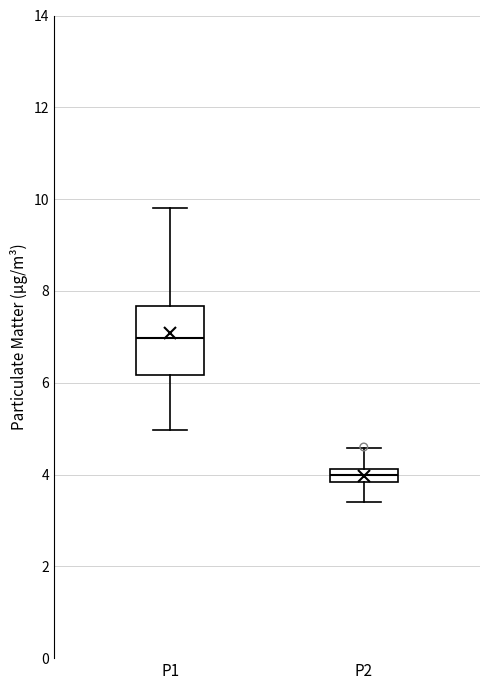

Which box's median line is the lowest?

P2